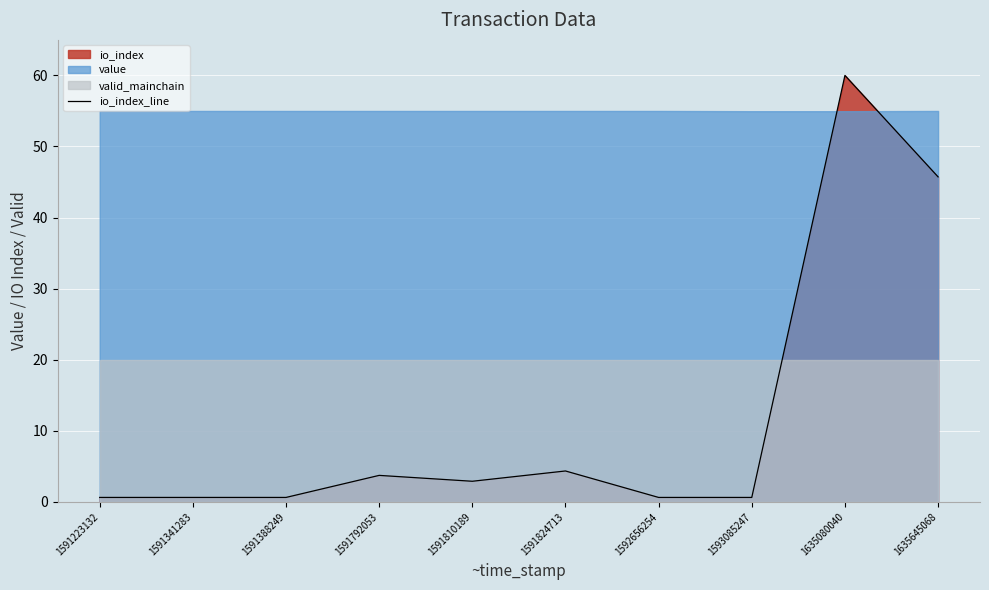

Is it true that the value at 1635080040 is 12.2?

False